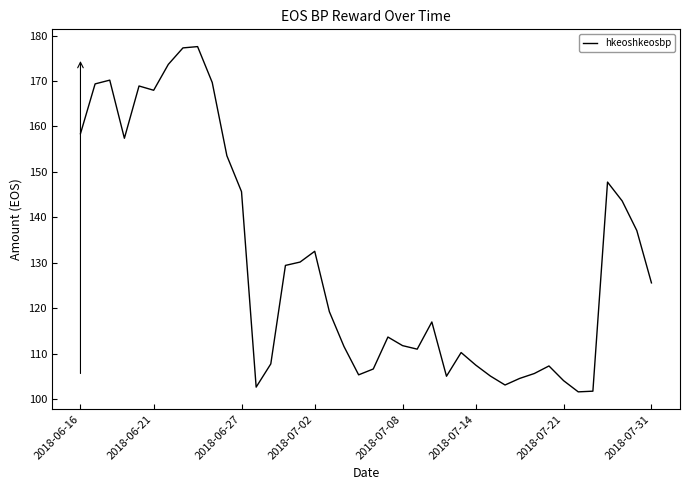

What is the minimum value shown in the chart?

101.6